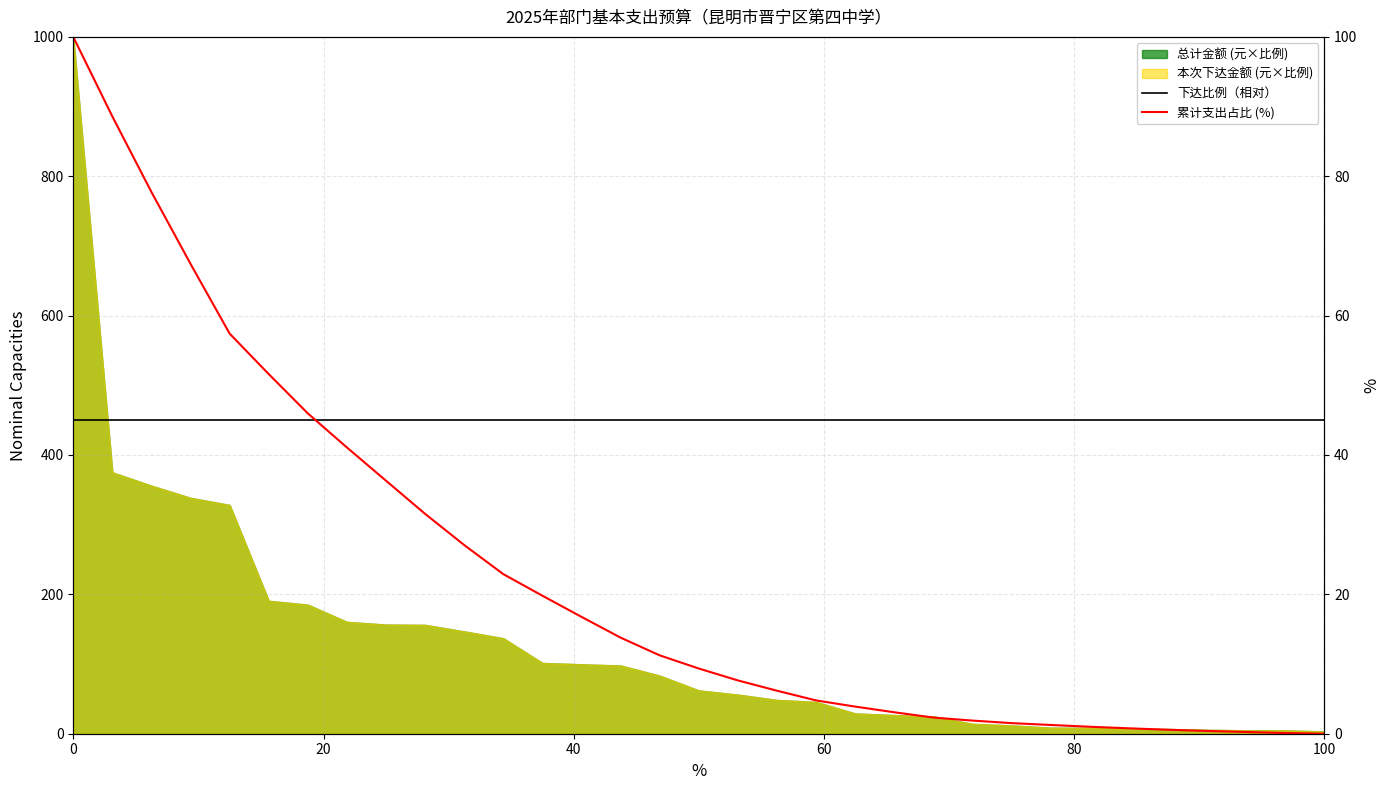

The 累计支出占比 (%) series shows 6.9 at 15. True or false?

False